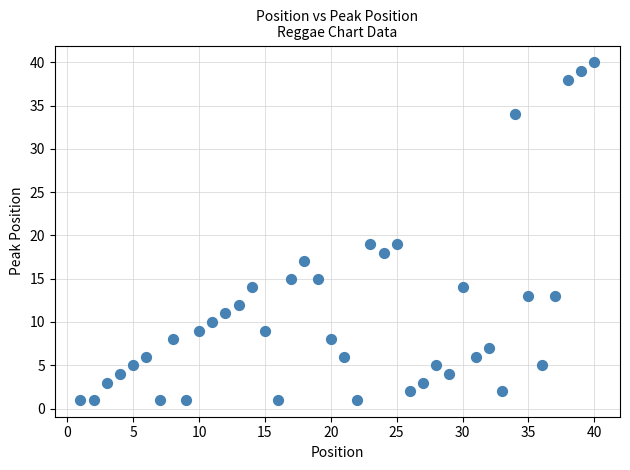

What is the range of X values (max minus min)?

39